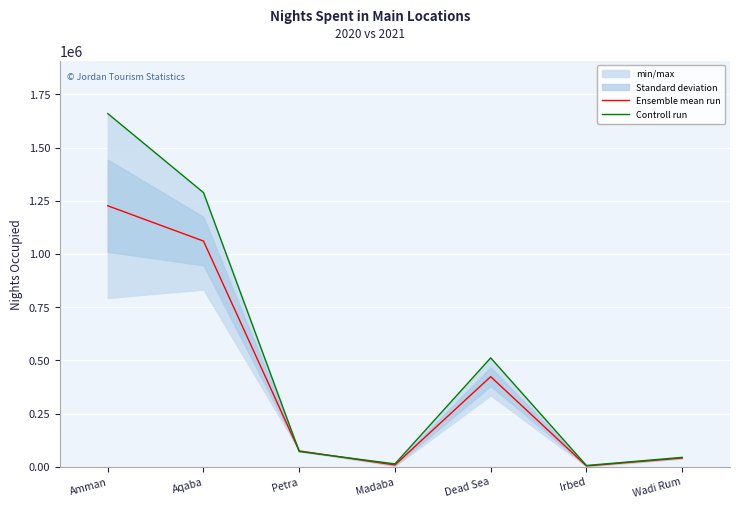

What is the difference between the maximum and minimum values in the Controll run series?

1652909.0